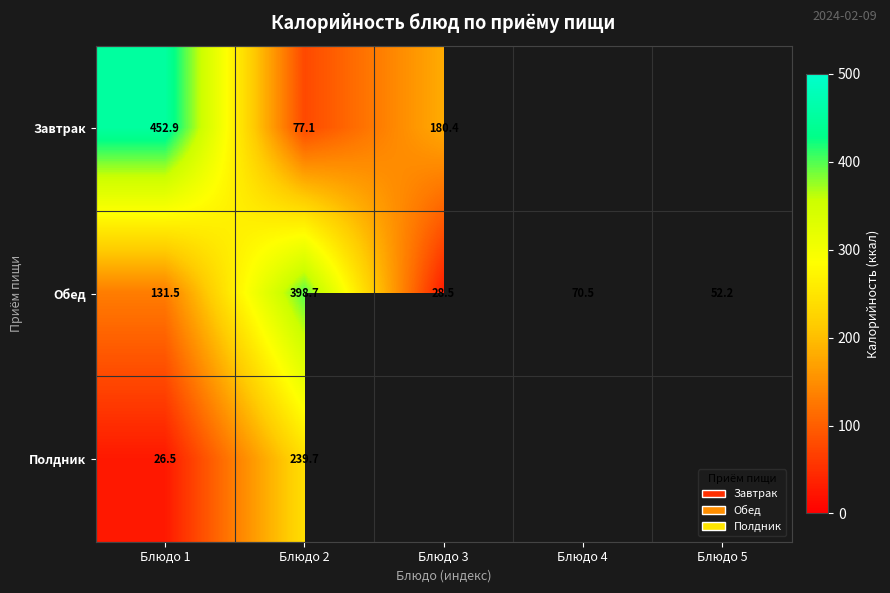

What is the total value across all series at Блюдо 1?

610.9